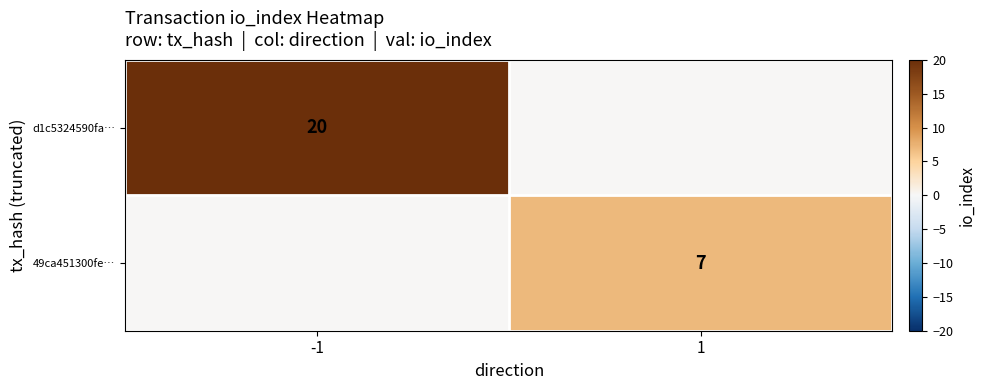

Is it true that d1c5324590fa… equals 11 at -1?

False